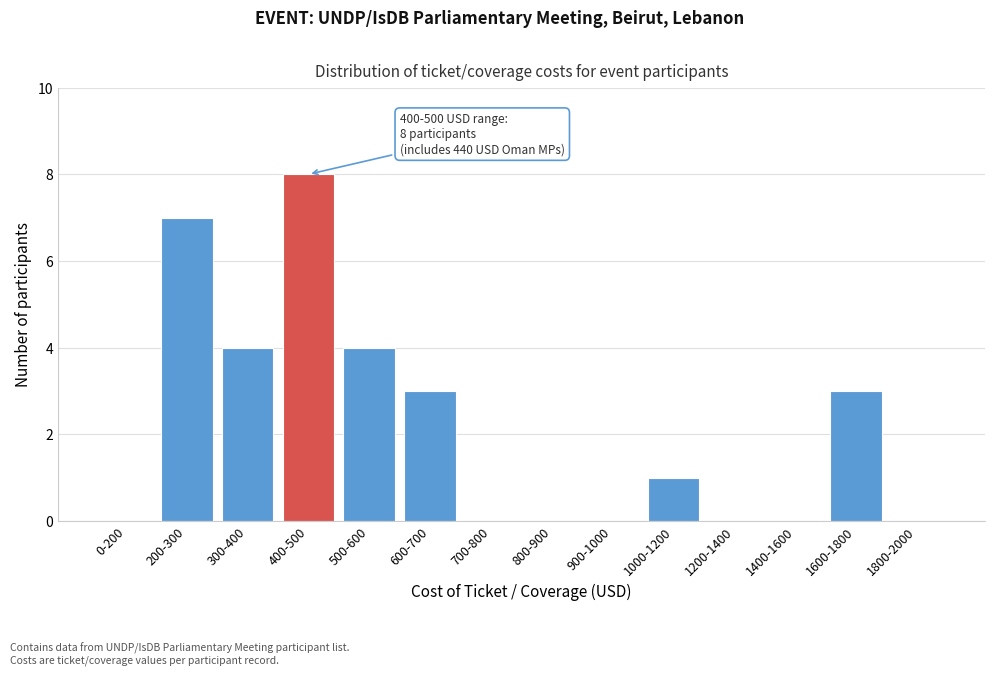

Reading left to right, what are all the values shown in this chart?

0-200=0	200-300=7	300-400=4	400-500=8	500-600=4	600-700=3	700-800=0	800-900=0	900-1000=0	1000-1200=1	1200-1400=0	1400-1600=0	1600-1800=3	1800-2000=0